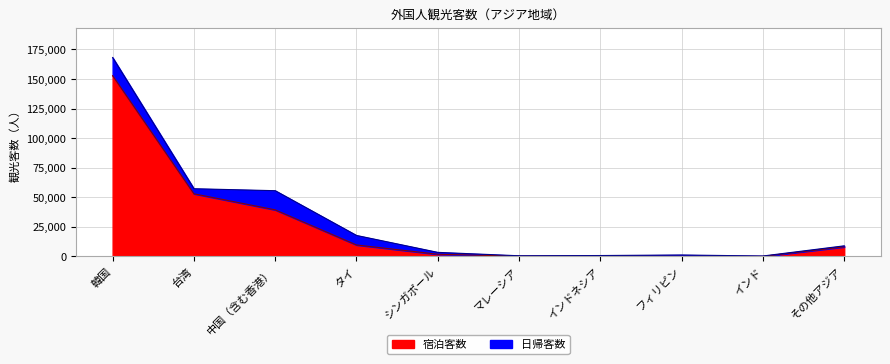

What position from the right is 韓国?

10